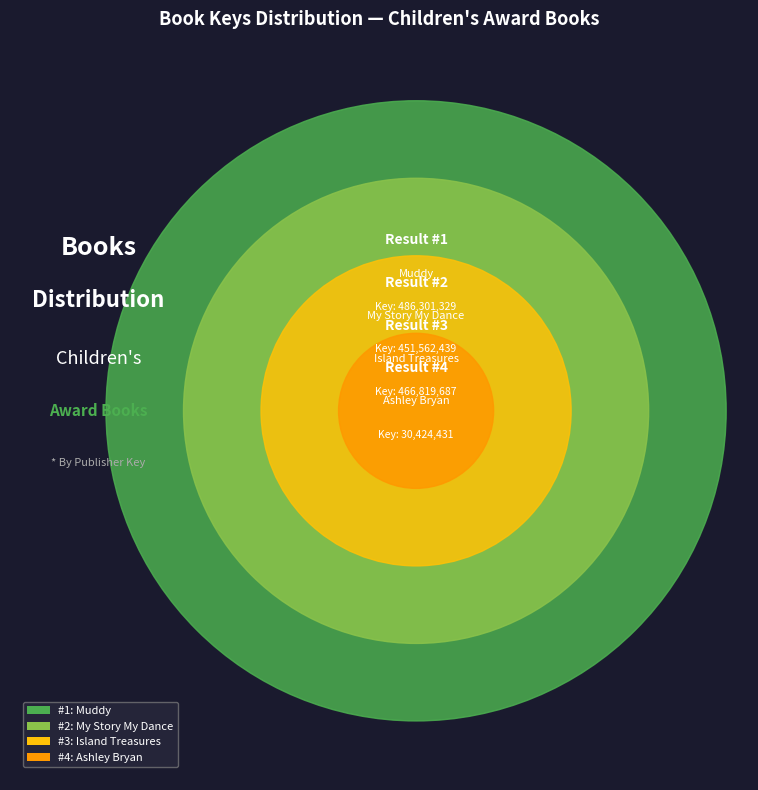

What percentage is NOT represented by Island Treasures?

67.5%